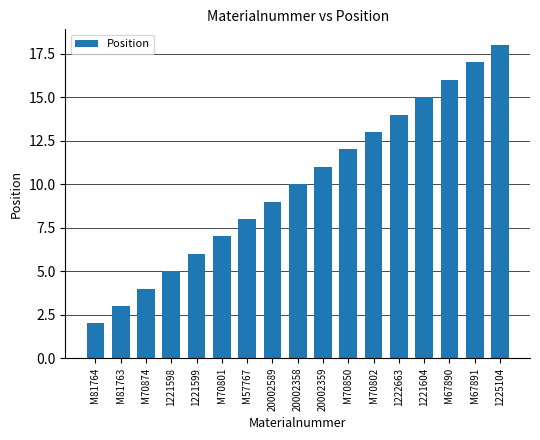

What position from the left is 20002358?

9